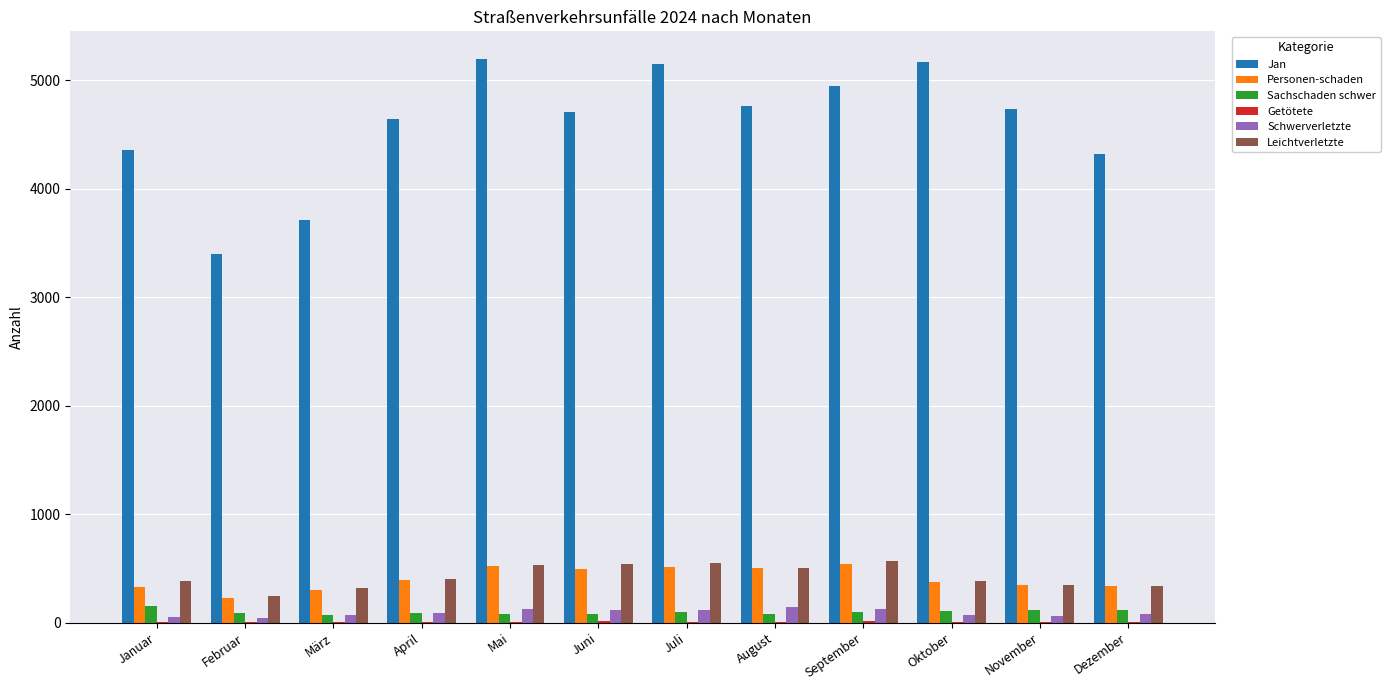

What is the average value of the Schwerverletzte series?

92